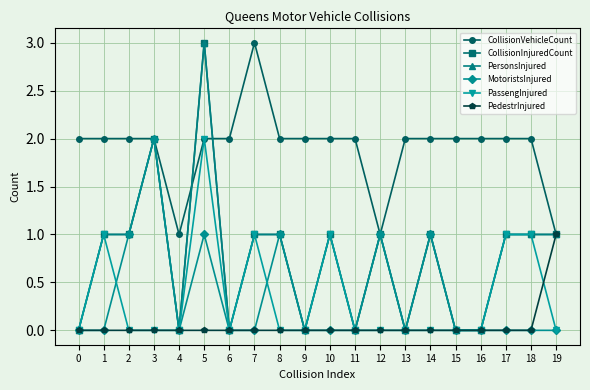

Where is the first local maximum for PersonsInjured?

3